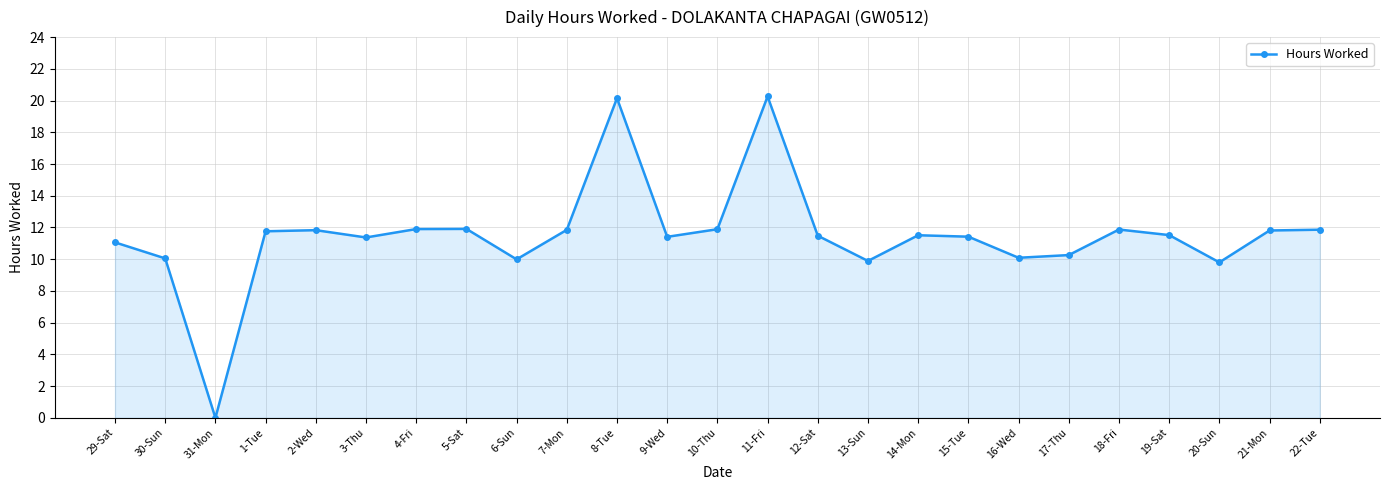

What is the difference between the maximum and second lowest values?

10.5